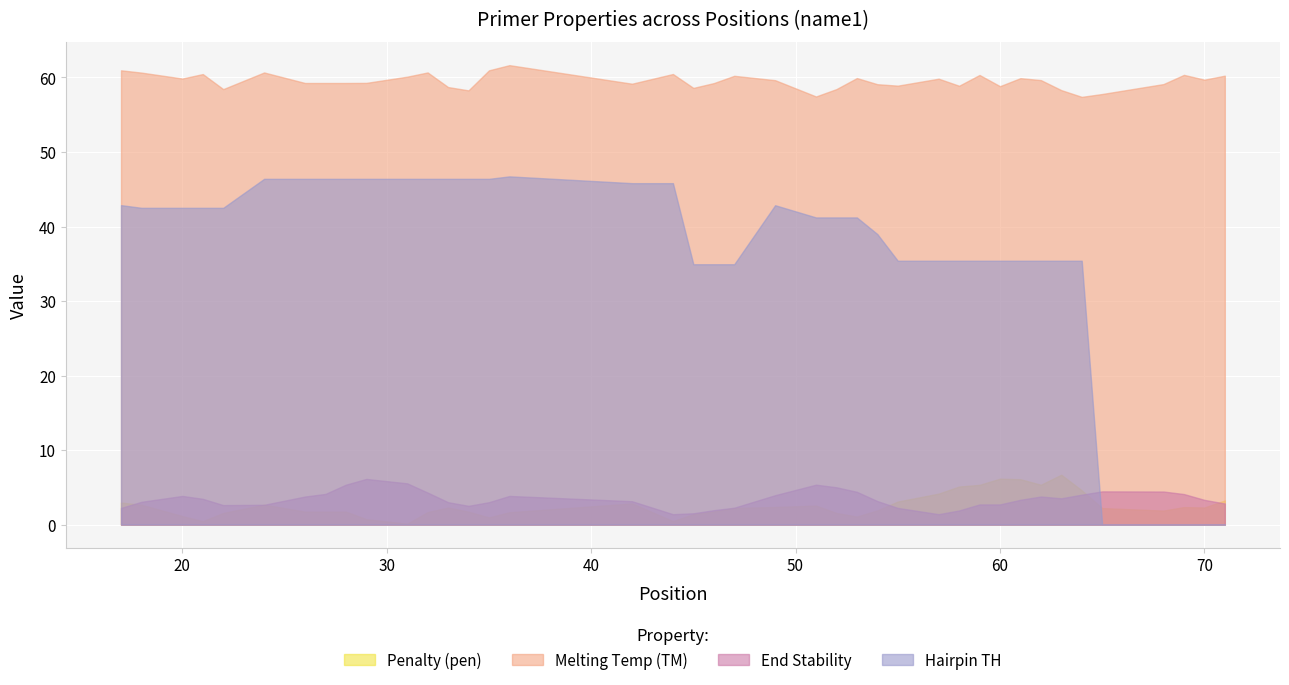

At 6, list the series in order from largest to smallest.

PRIMER_LEFT_0_TM, PRIMER_LEFT_0_HAIRPIN_TH, PRIMER_LEFT_0_END_STABILITY, pen